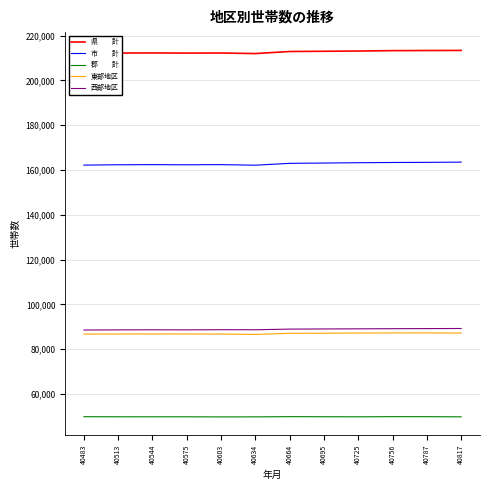

What is the maximum value shown in the chart?

213375